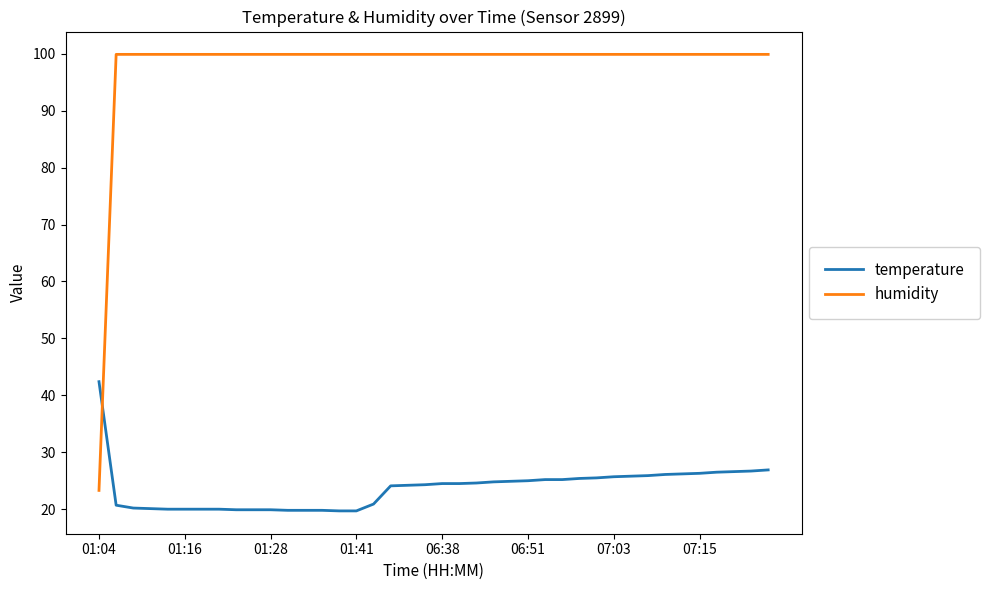

What is the highest value of the humidity series?

99.9